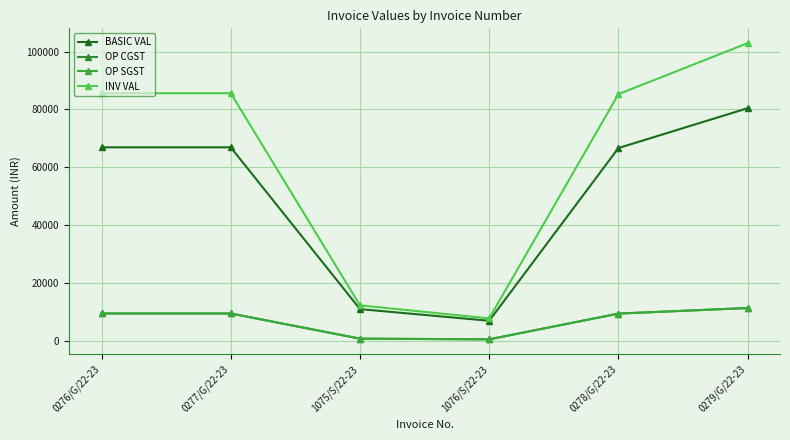

Does the chart have visible grid lines?

Yes